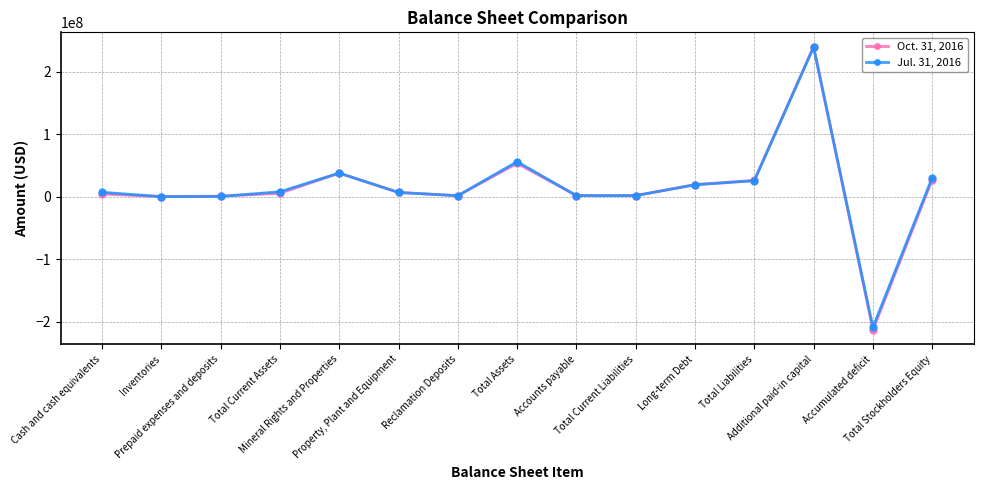

List the series in order of their peak value, highest first.

Oct. 31, 2016, Jul. 31, 2016